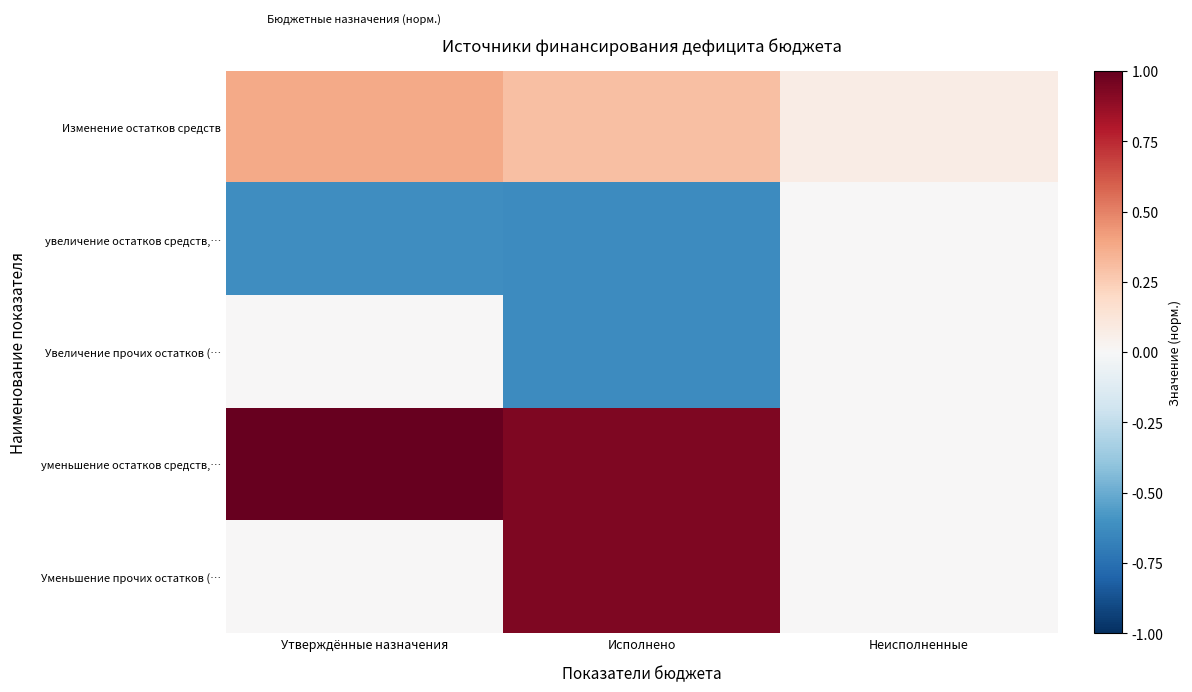

Reading left to right, list all the values displayed in this chart.

Изменение остатков средств: Утверждённые назначения=0.4	Исполнено=0.3	Неисполненные=0.1
увеличение остатков средств,…: Утверждённые назначения=-0.6	Исполнено=-0.6	Неисполненные=0.0
Увеличение прочих остатков (…: Утверждённые назначения=0.0	Исполнено=-0.6	Неисполненные=0.0
уменьшение остатков средств,…: Утверждённые назначения=1.0	Исполнено=0.9	Неисполненные=0.0
Уменьшение прочих остатков (…: Утверждённые назначения=0.0	Исполнено=0.9	Неисполненные=0.0